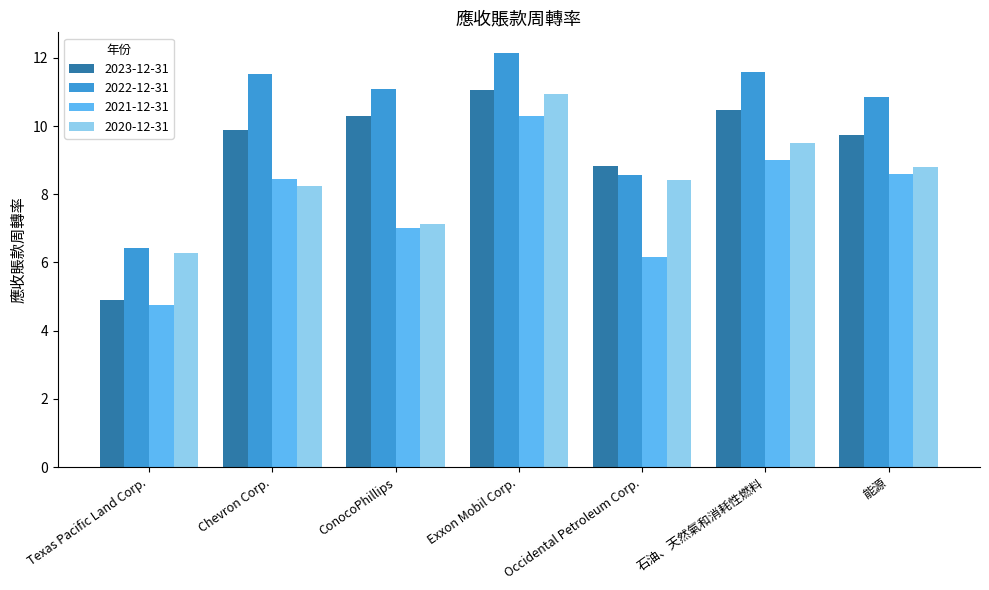

What is the difference between the second highest and minimum values in the 2020-12-31 series?

3.2